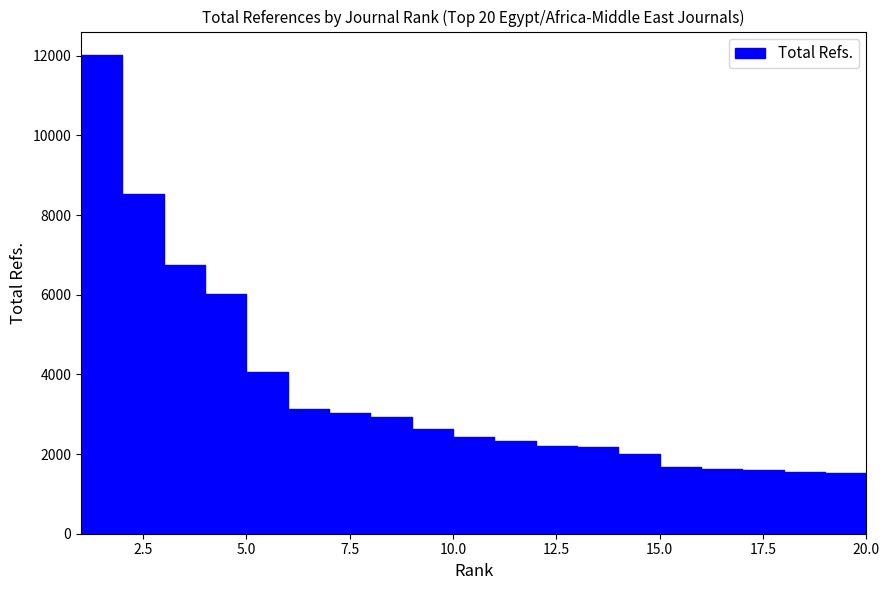

What is the change in value from 5 to 20?

-2555